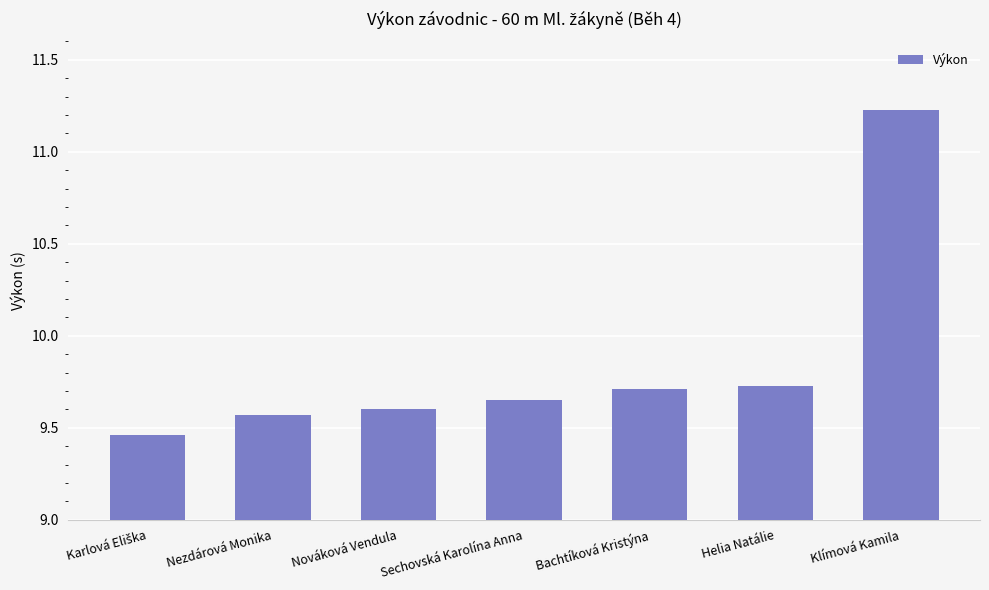

Are the bars grouped side by side (vs. stacked)?

No